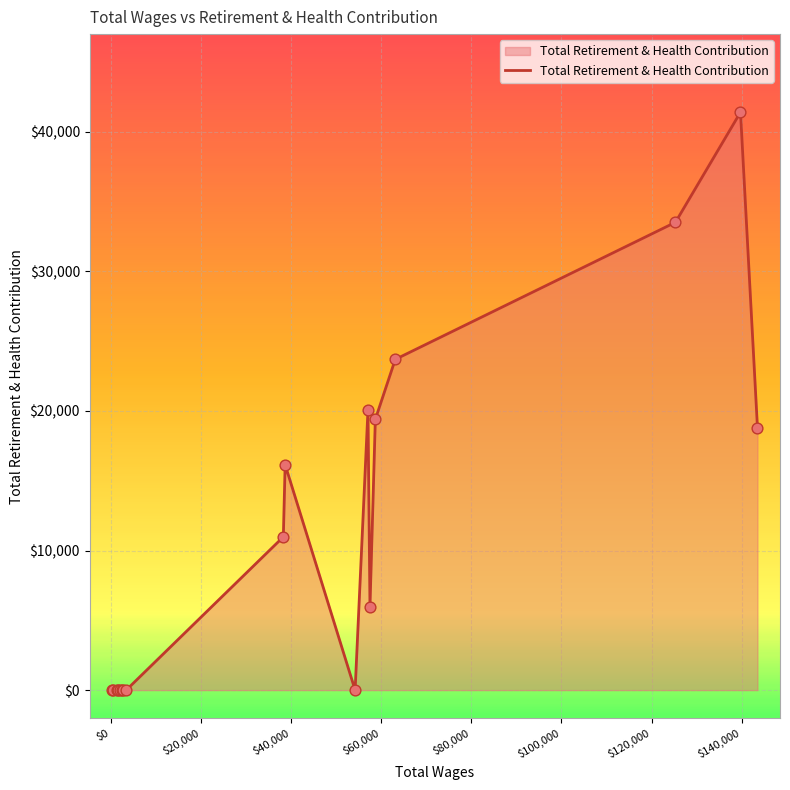

What is the maximum value shown in the chart?

41405